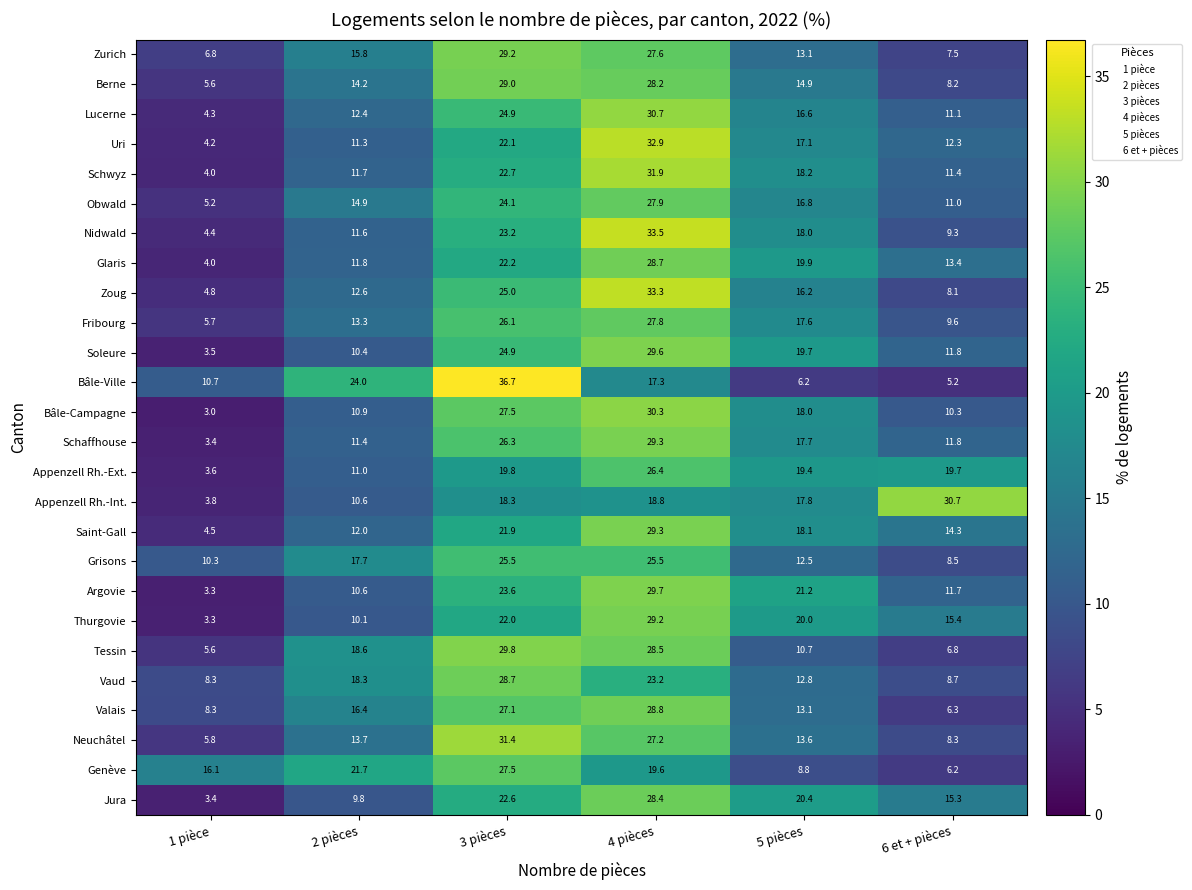

At which category does the chart reach its peak across all series?

3 pièces